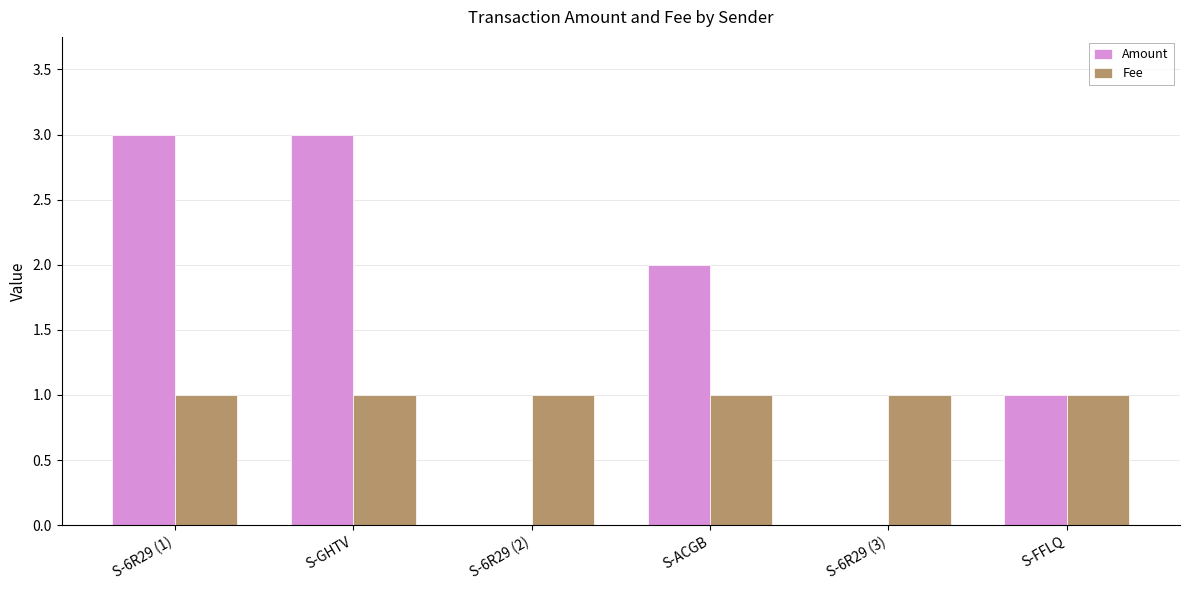

How many series are shown in this chart?

2